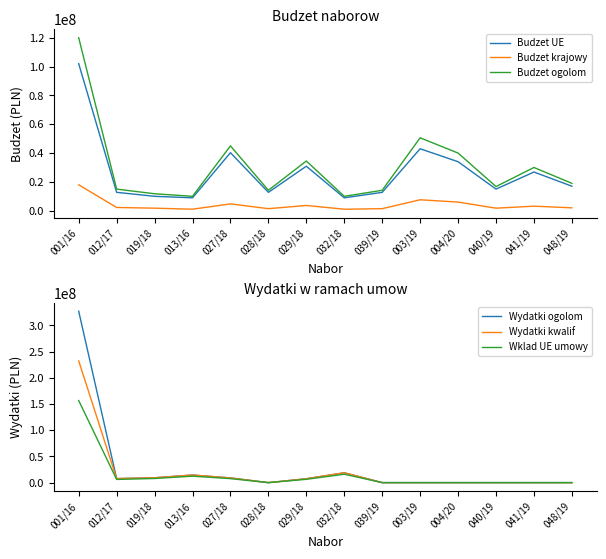

Which series has the widest spread of values?

Wydatki ogolom